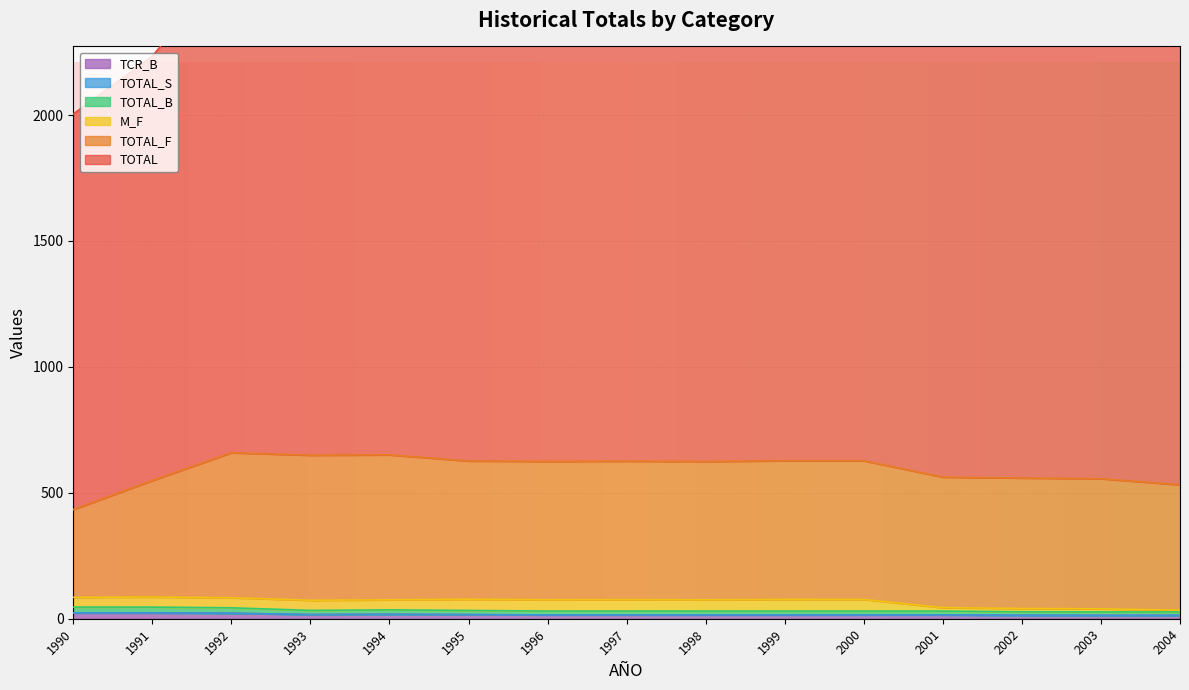

True or false: TOTAL_F and TOTAL cross at least once.

False